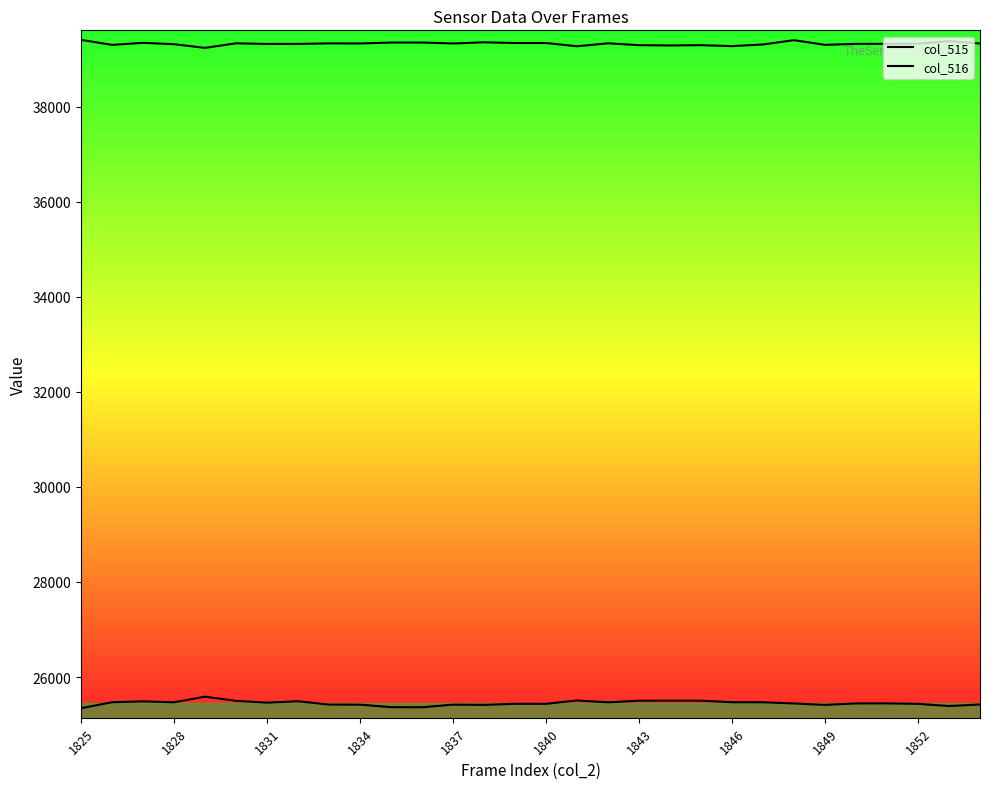

What is the highest value of the col_515 series?

25588